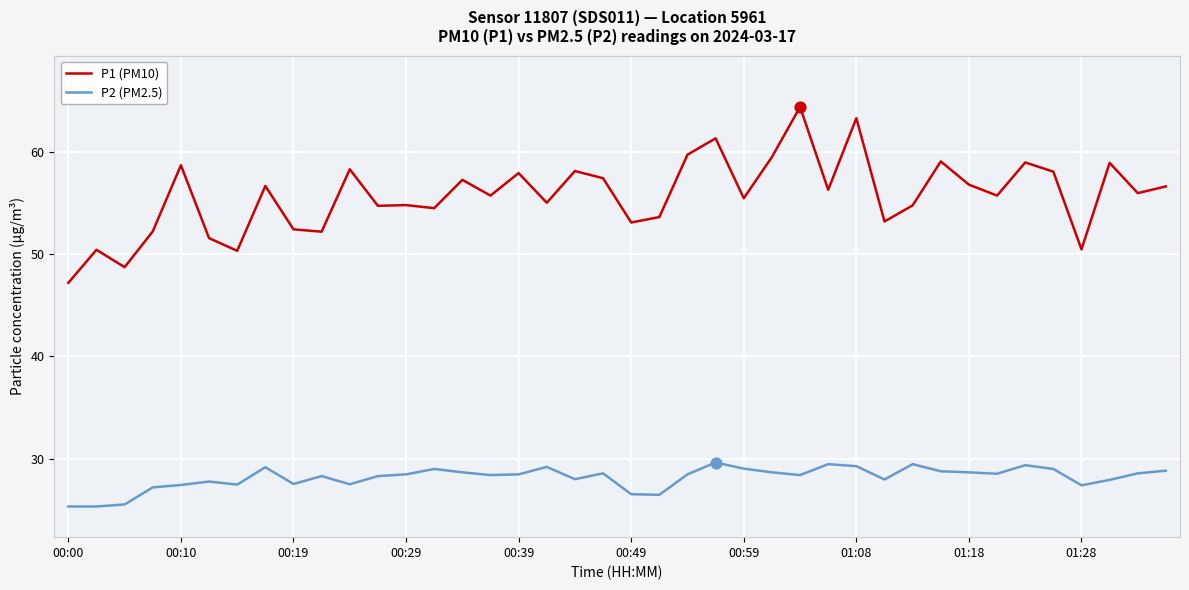

What is the maximum value for P1 (PM10)?

64.4